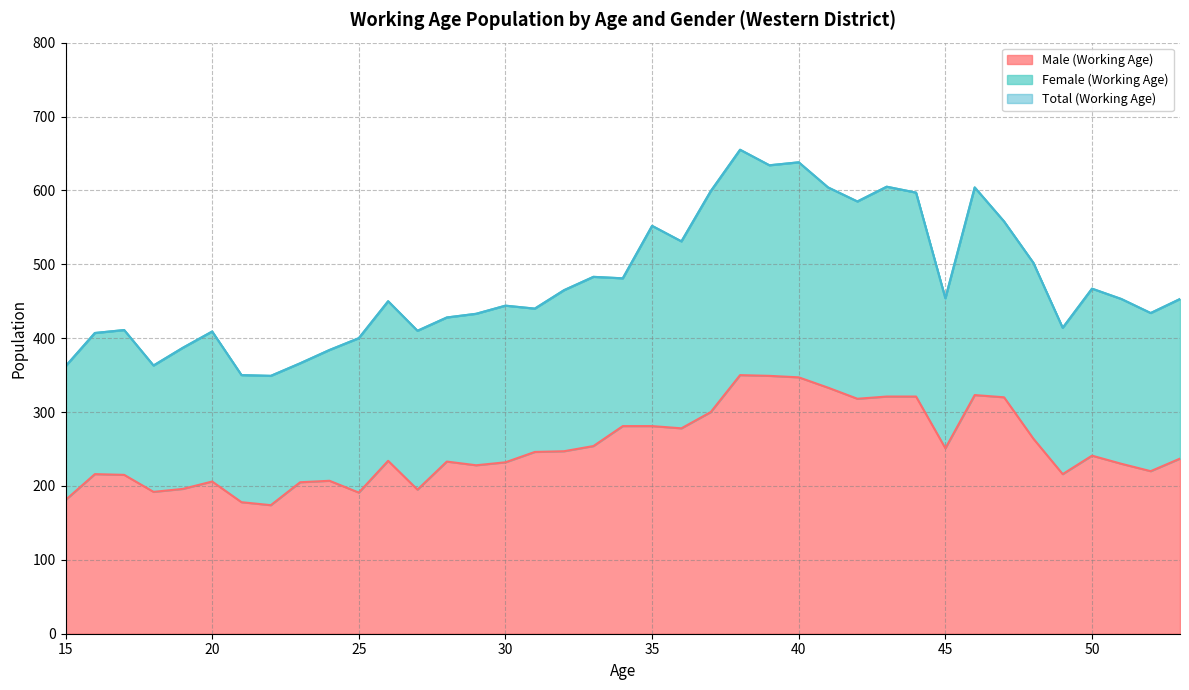

What is the maximum value for Male (Working Age)?

350